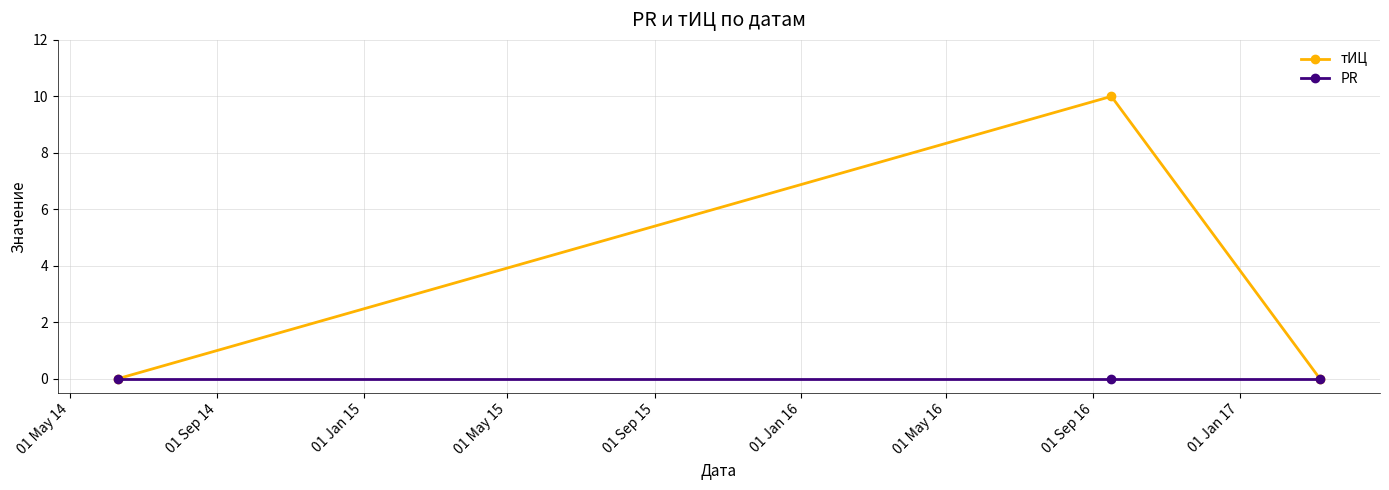

Which series has the widest spread of values?

тИЦ